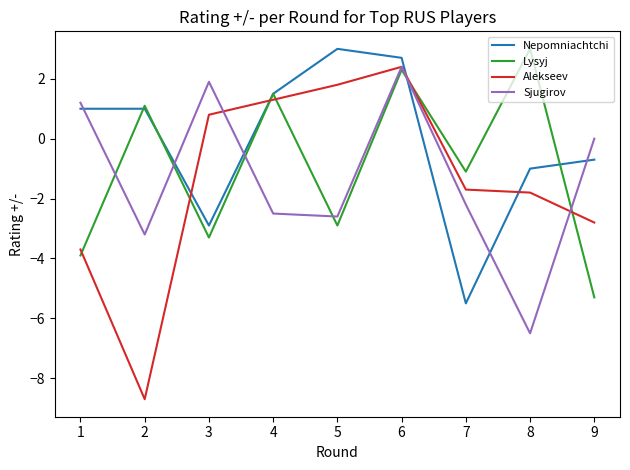

How many lines are shown in the chart?

4